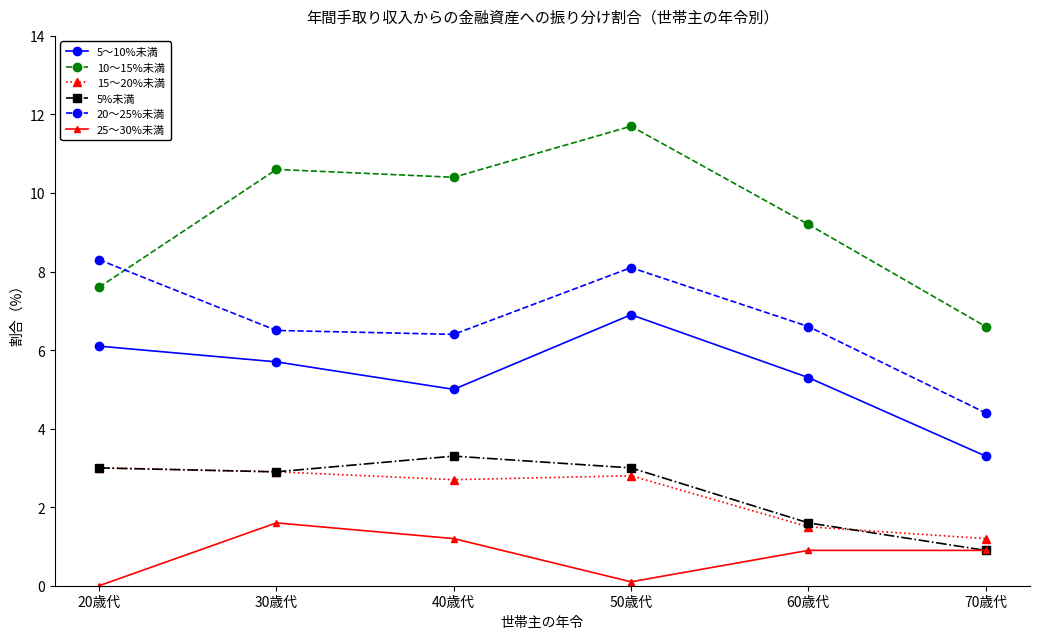

Does the chart have visible grid lines?

No